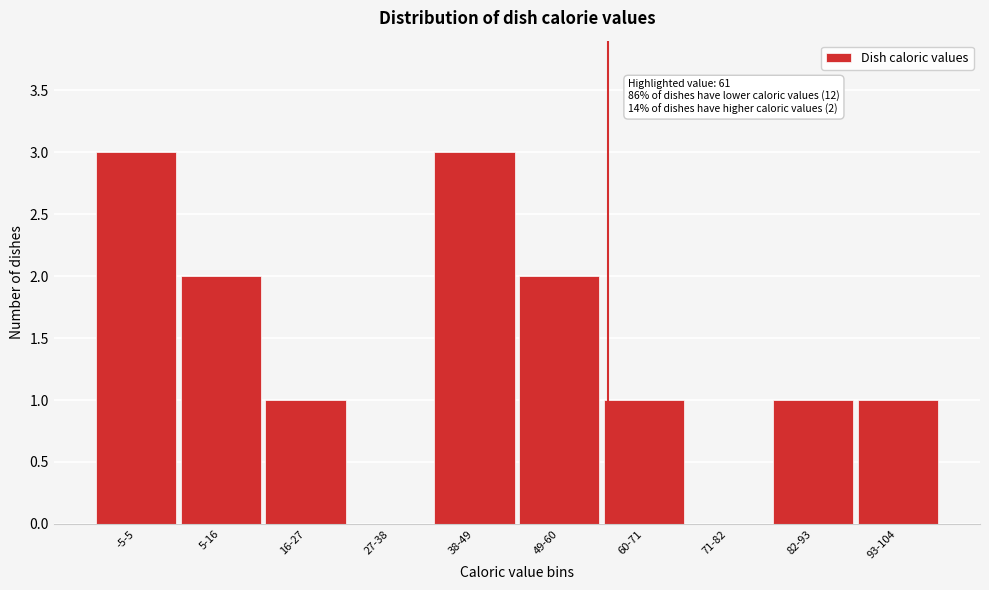

Reading left to right, list all the values displayed in this chart.

-5-5=3	5-16=2	16-27=1	27-38=0	38-49=3	49-60=2	60-71=1	71-82=0	82-93=1	93-104=1